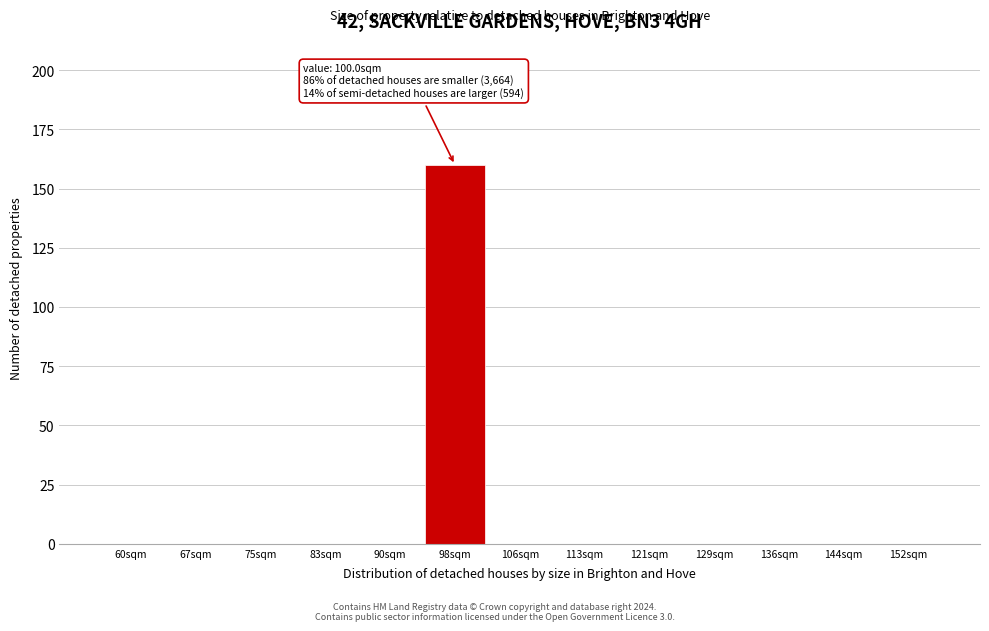

Reading left to right, transcribe all the data shown in this chart.

60sqm=0	67sqm=0	75sqm=0	83sqm=0	90sqm=0	98sqm=160	106sqm=0	113sqm=0	121sqm=0	129sqm=0	136sqm=0	144sqm=0	152sqm=0